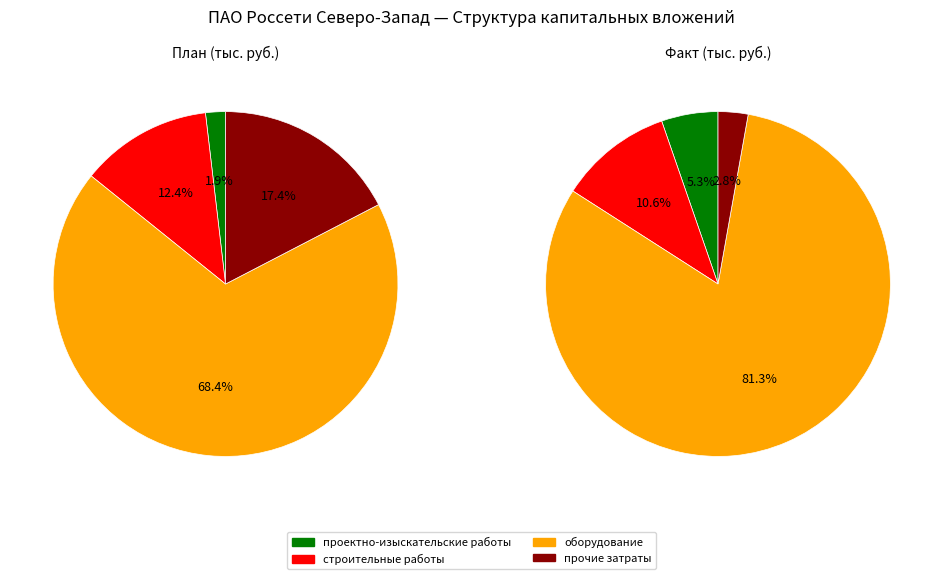

To the nearest percent, what is the combined percentage of оборудование and строительные работы?

81%